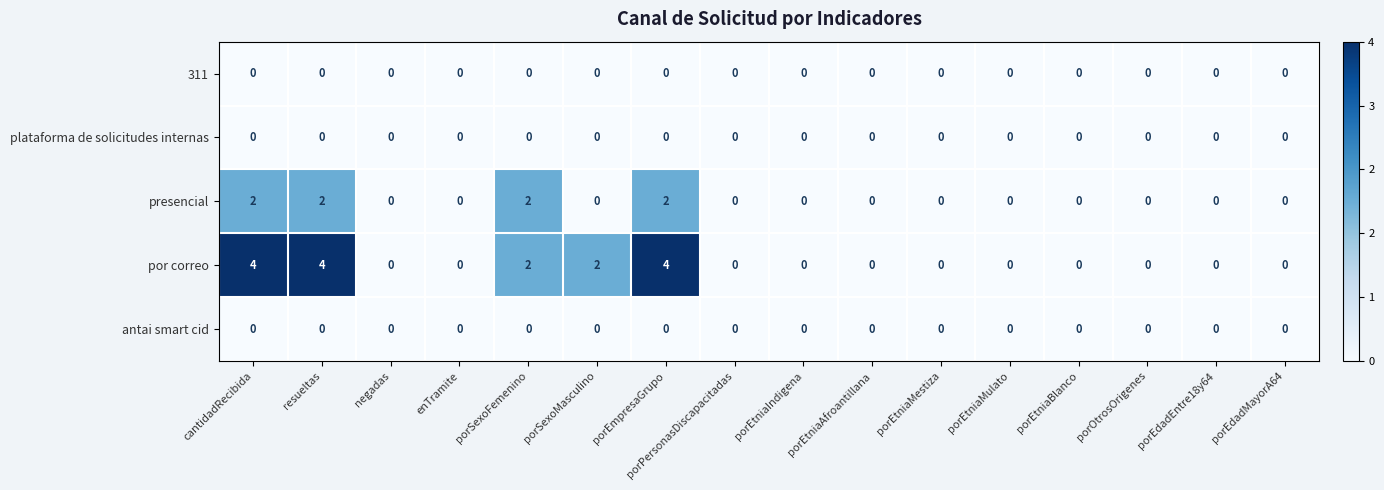

What is the total value across all series at resueltas?

6